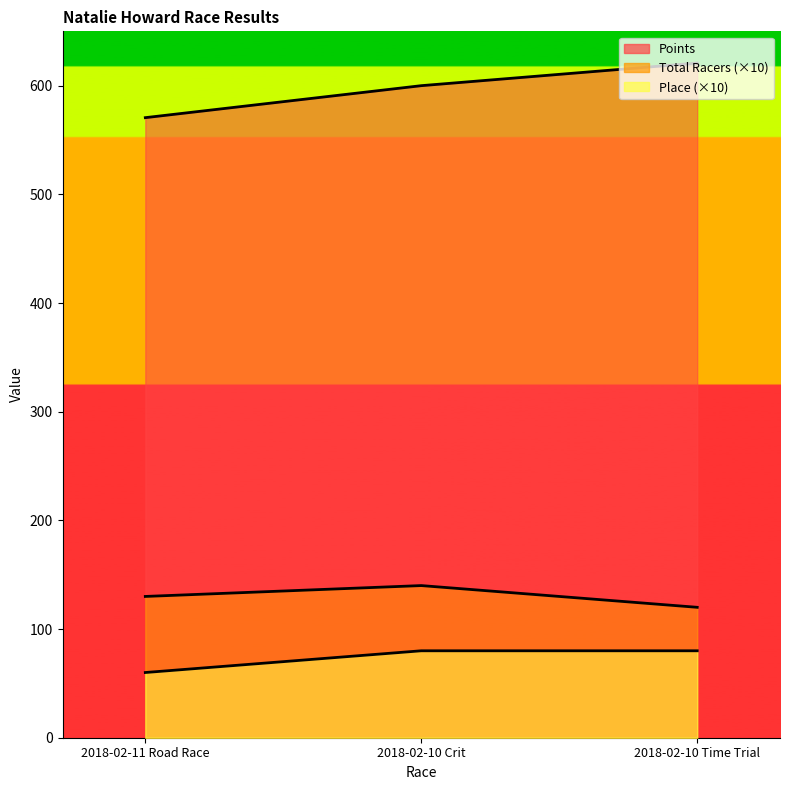

What is the label of the 3rd point from the right?

2018-02-11 Road Race